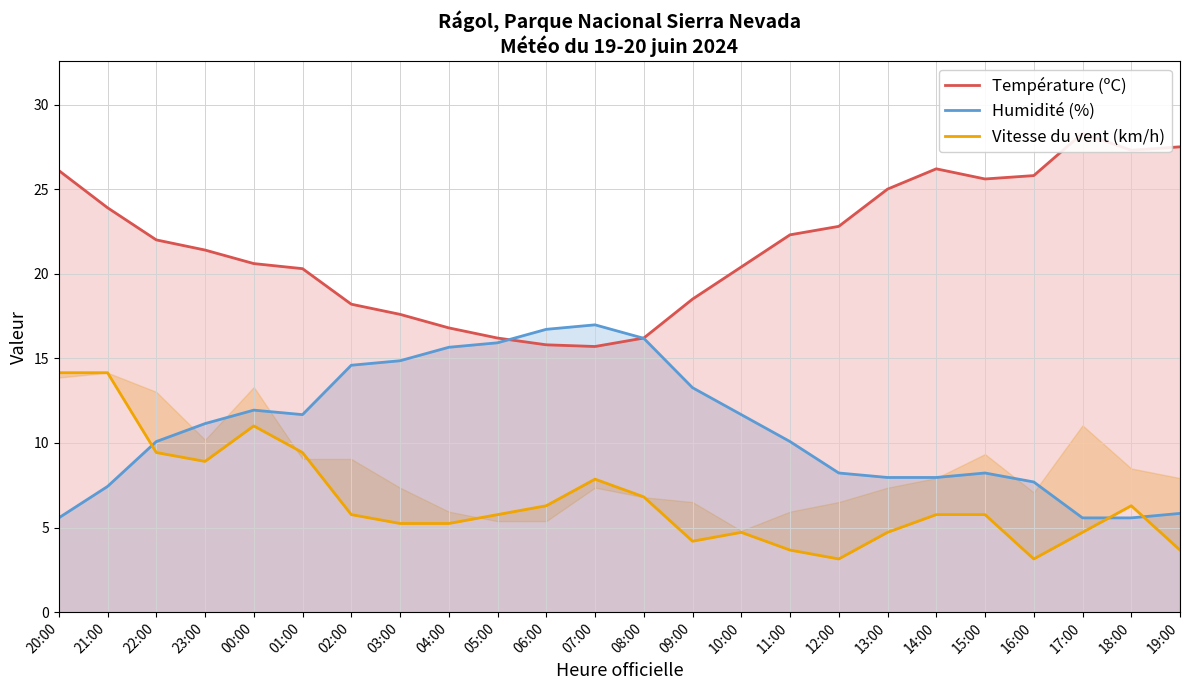

What is the difference between the maximum and minimum values in the Vitesse du vent (km/h) series?

11.0